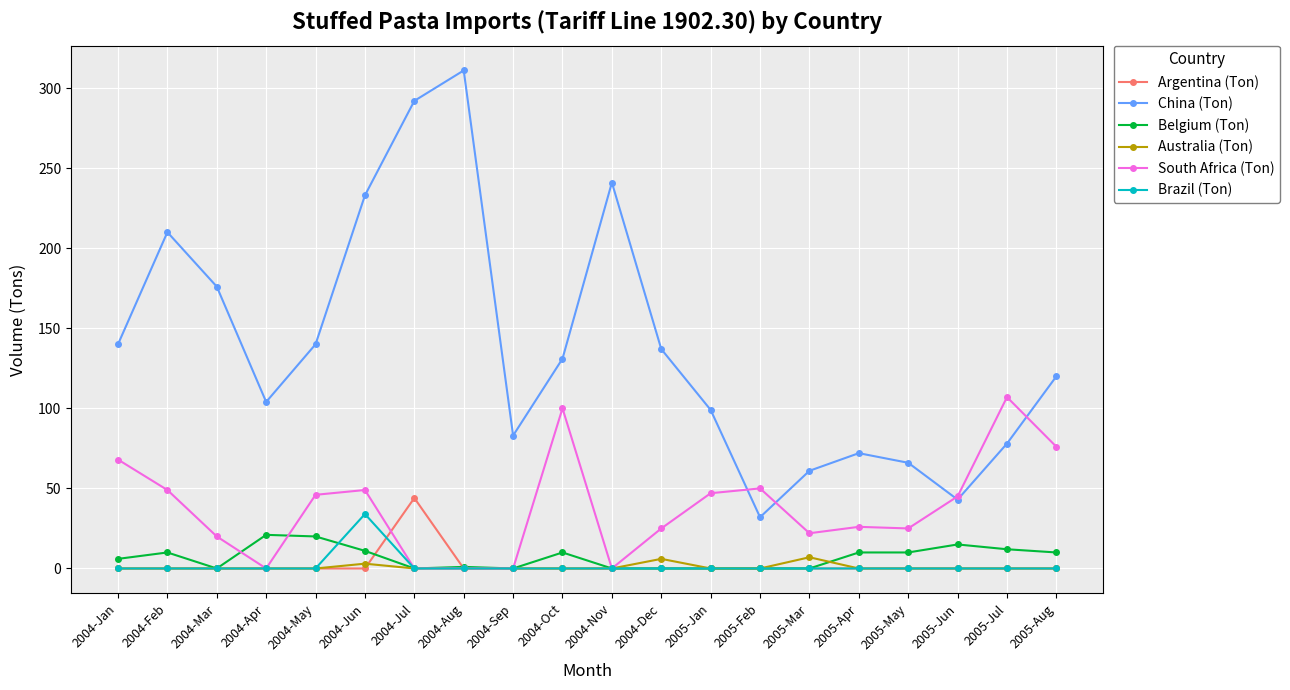

At how many categories does at least one series exceed 302?

1